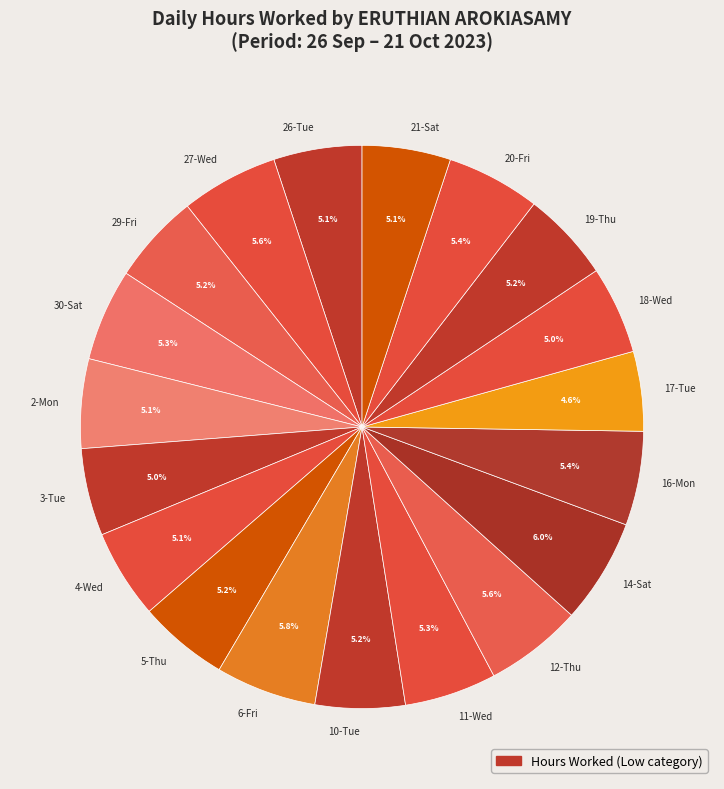

Is there any slice that represents more than half of the pie?

No